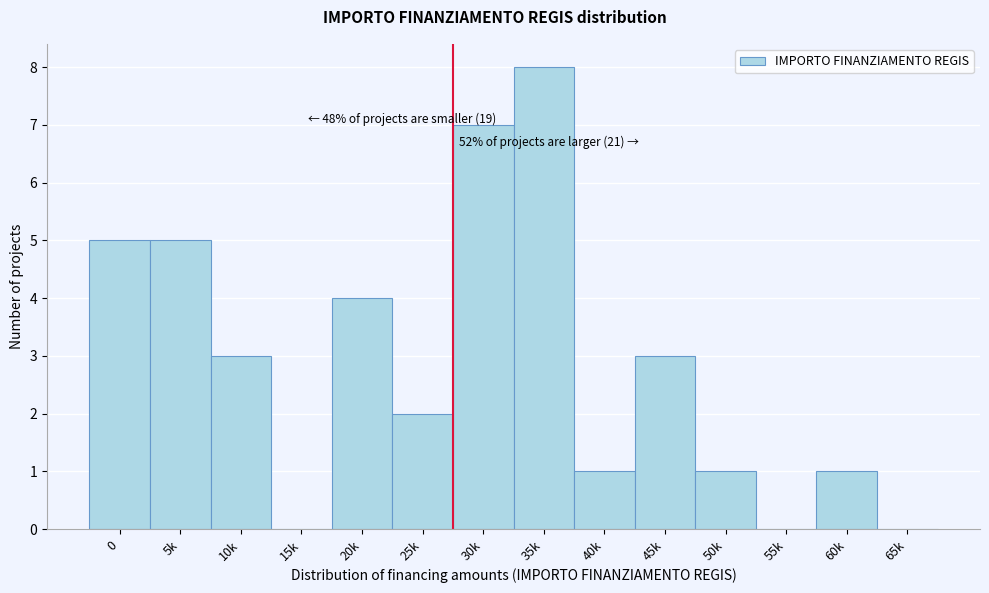

Reading left to right, transcribe all the data shown in this chart.

0=5	5k=5	10k=3	15k=0	20k=4	25k=2	30k=7	35k=8	40k=1	45k=3	50k=1	55k=0	60k=1	65k=0